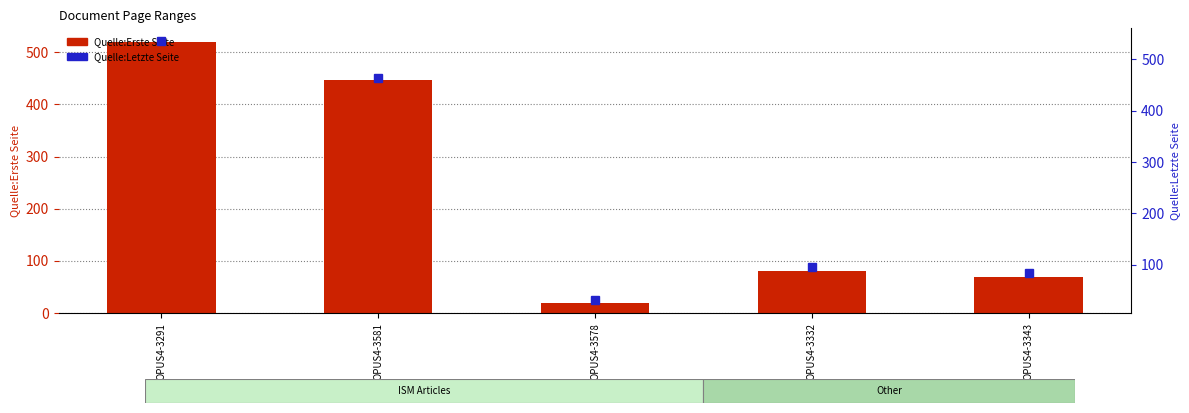

What is the label of the 1st bar from the right?

OPUS4-3343